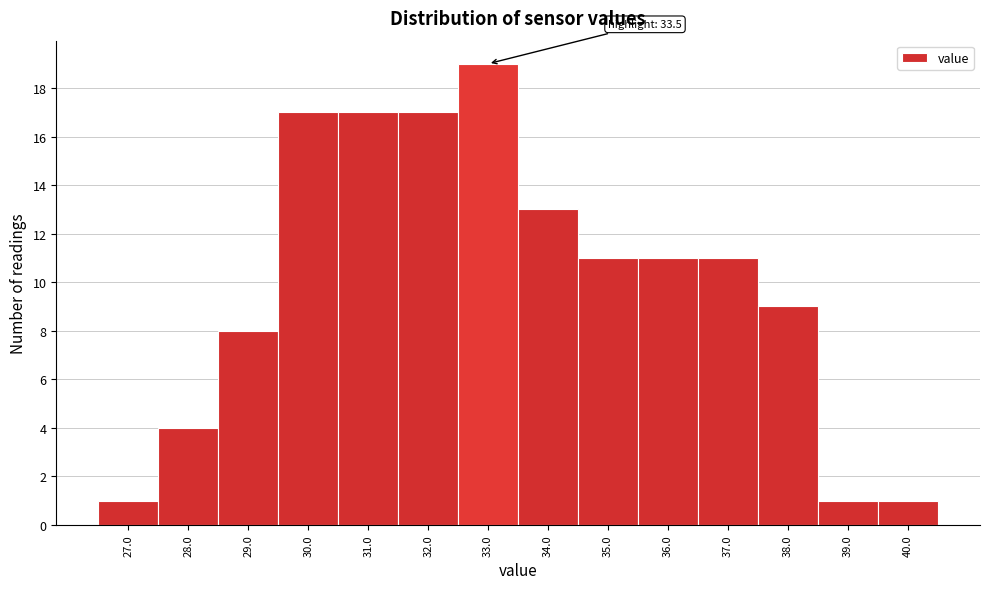

Reading left to right, what are all the values shown in this chart?

27.0=1	28.0=4	29.0=8	30.0=17	31.0=17	32.0=17	33.0=19	34.0=13	35.0=11	36.0=11	37.0=11	38.0=9	39.0=1	40.0=1